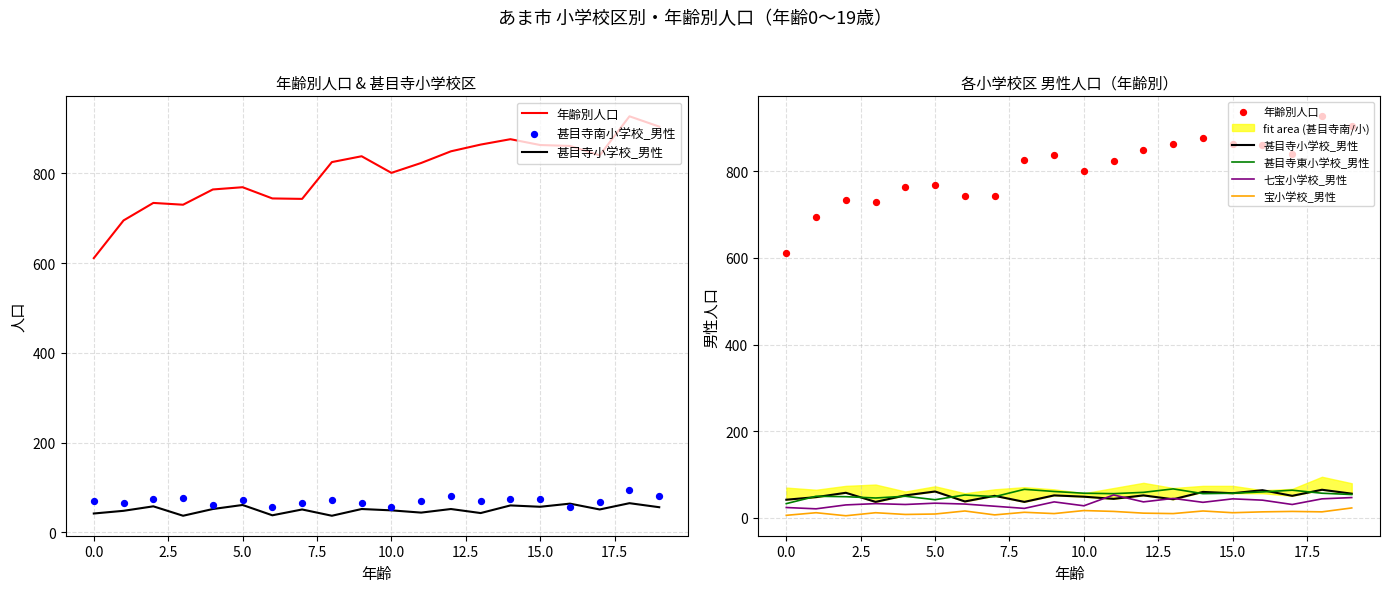

At which category is the sum across all series the highest?

18